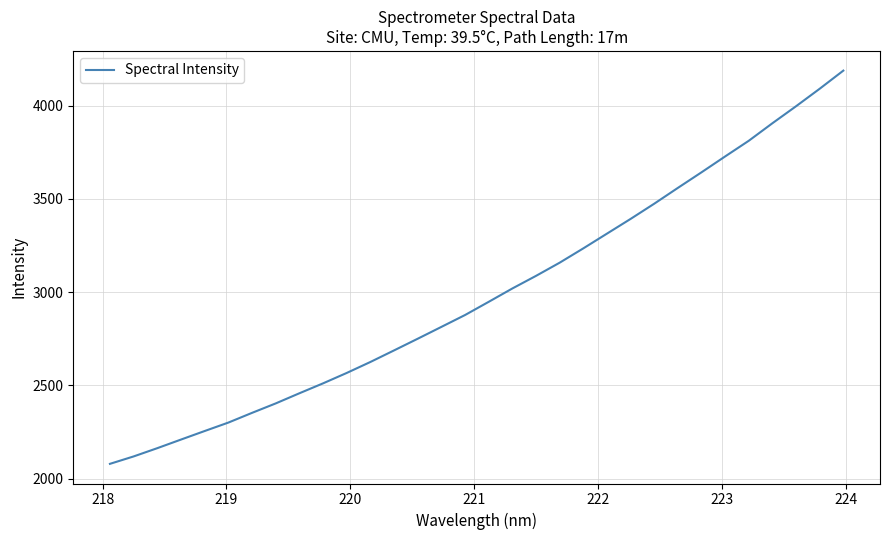

What is the maximum value shown in the chart?

4187.6